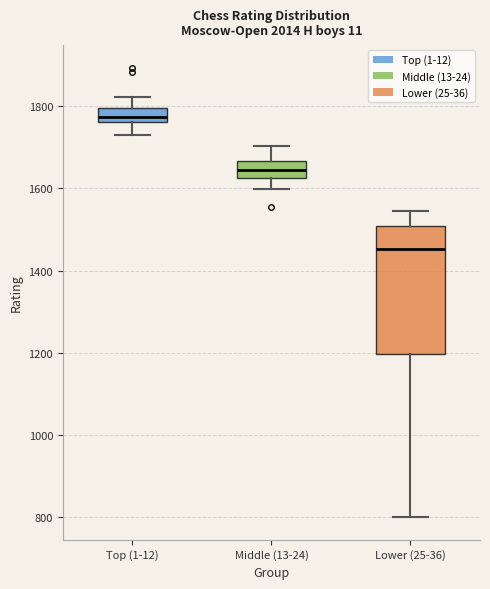

Reading left to right, read every box against the y-axis: the position of its median line, the range the box covers, and the ends of its whiskers. The values are not printed on the chart, so give them approximately, as read against the axis.

Top (1-12): median 1780, box 1760 to 1800, whiskers 1720 to 1820
Middle (13-24): median 1640, box 1620 to 1660, whiskers 1600 to 1700
Lower (25-36): median 1460, box 1200 to 1500, whiskers 800 to 1540